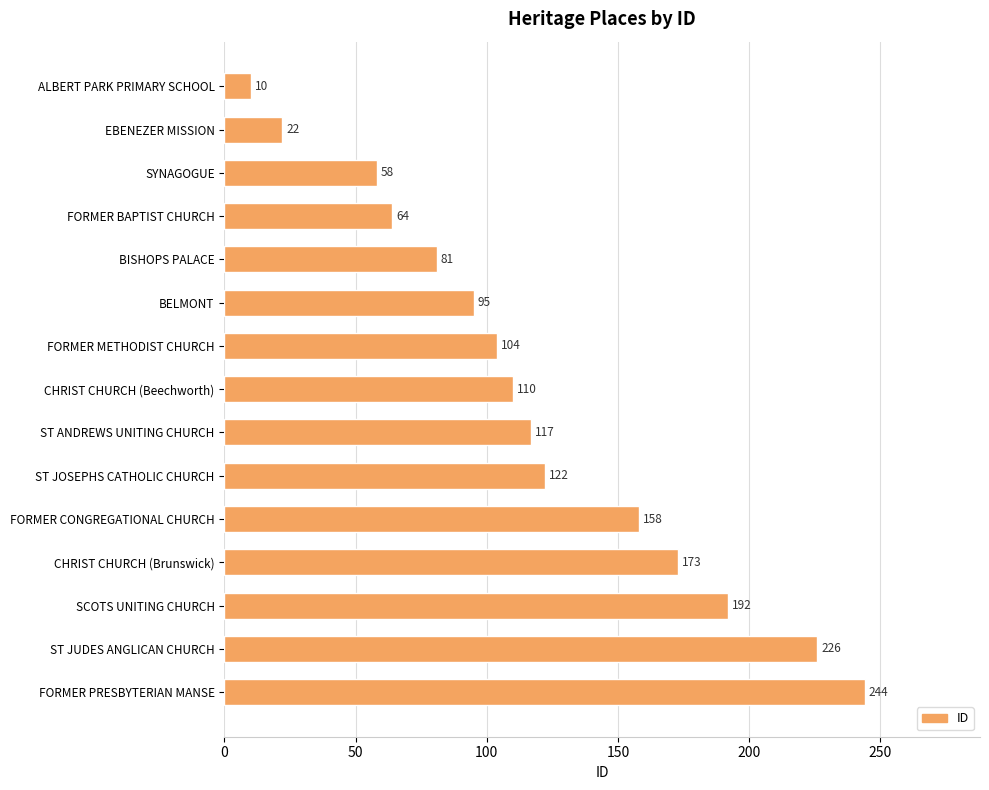

Which category has the highest value across all series?

FORMER PRESBYTERIAN MANSE